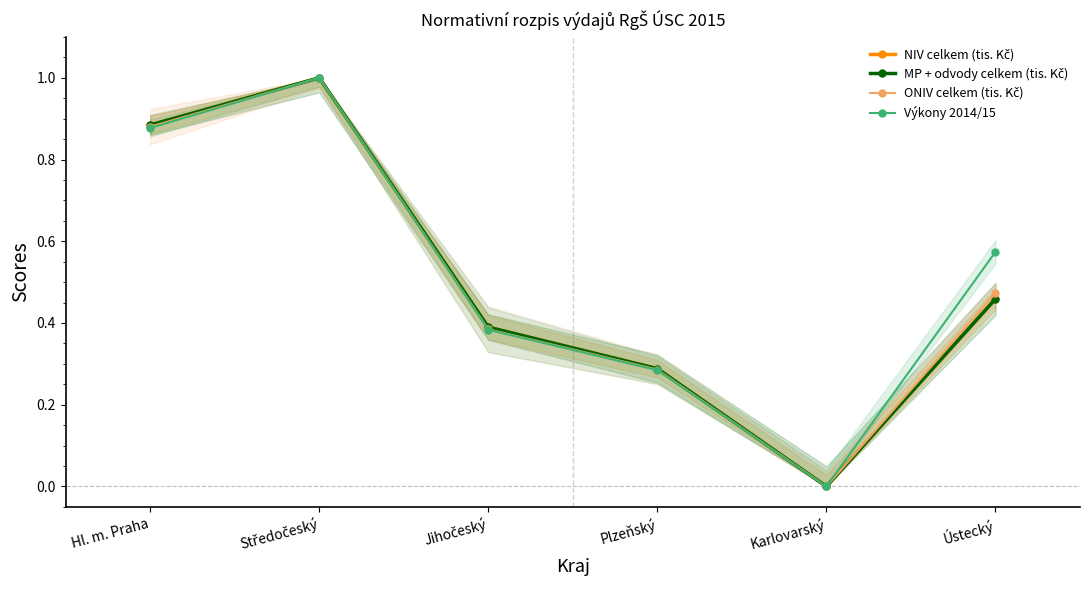

Rank the series at Karlovarský from lowest to highest value.

NIV celkem (tis. Kč), MP + odvody celkem (tis. Kč), ONIV celkem (tis. Kč), Výkony 2014/15